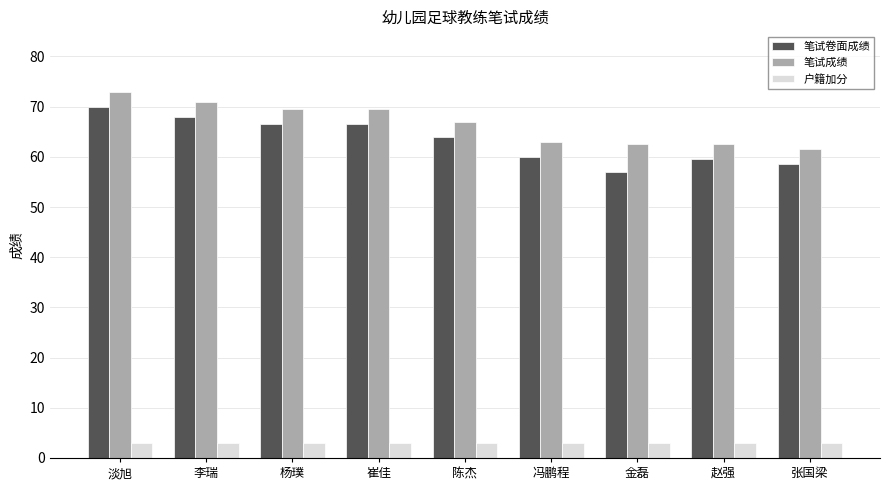

What position from the right is 赵强?

2